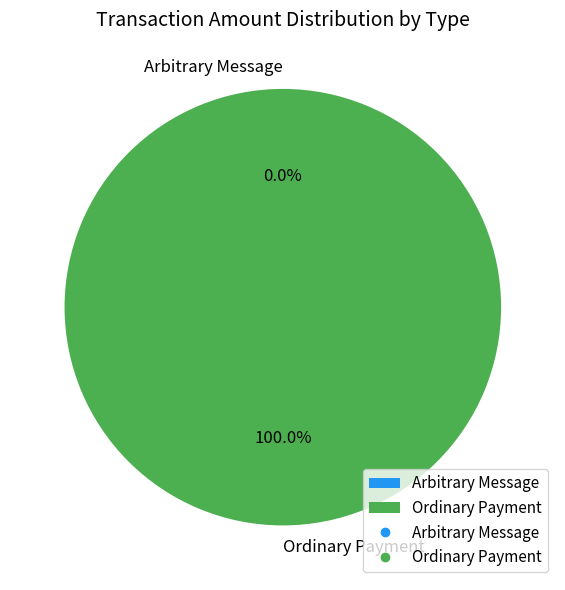

Does Ordinary Payment represent more than half of the total?

Yes